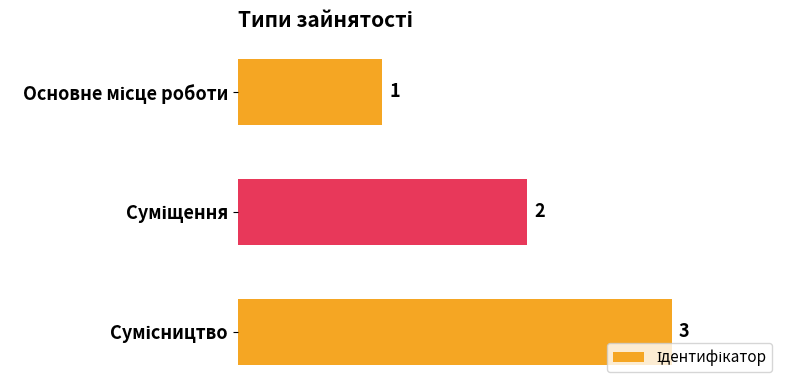

What is the value of the 1st bar from the top?

1